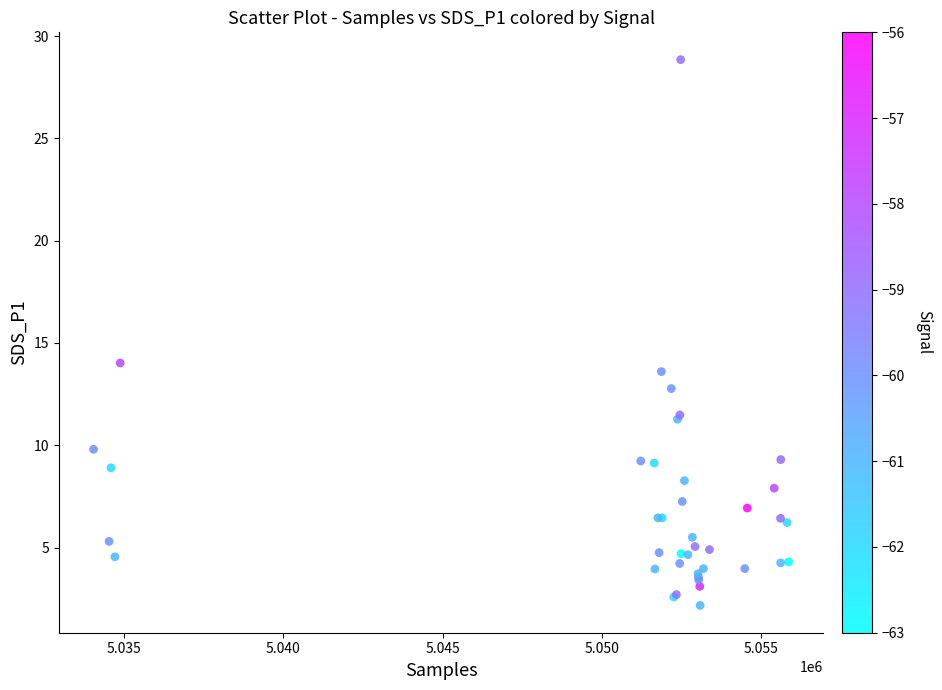

What Y value in the scatter plot is closest to 15?

14.0